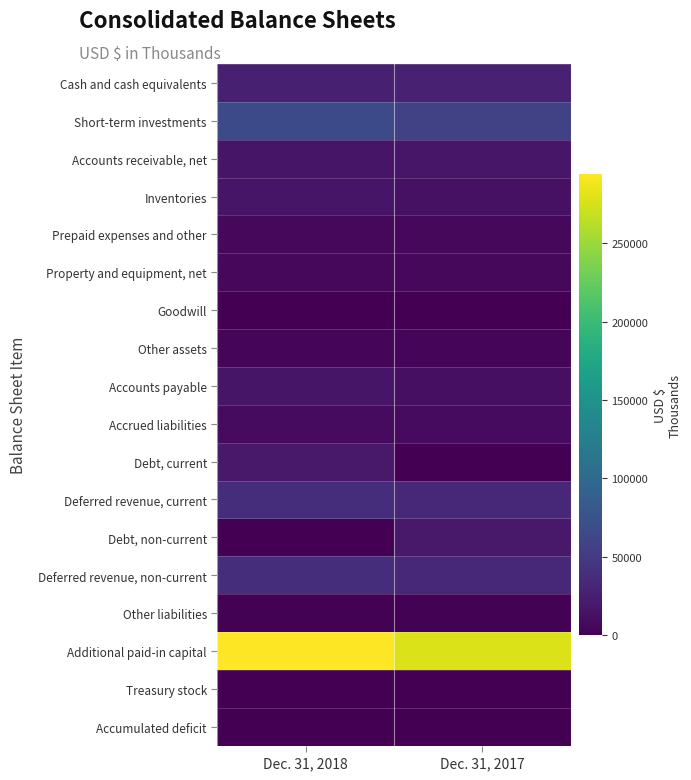

Reading left to right, list all the values displayed in this chart.

Cash and cash equivalents: Dec. 31, 2018=26049	Dec. 31, 2017=27249
Short-term investments: Dec. 31, 2018=66052	Dec. 31, 2017=57675
Accounts receivable, net: Dec. 31, 2018=16185	Dec. 31, 2017=17662
Inventories: Dec. 31, 2018=16117	Dec. 31, 2017=13495
Prepaid expenses and other: Dec. 31, 2018=6399	Dec. 31, 2017=6396
Property and equipment, net: Dec. 31, 2018=5947	Dec. 31, 2017=6381
Goodwill: Dec. 31, 2018=513	Dec. 31, 2017=513
Other assets: Dec. 31, 2018=4255	Dec. 31, 2017=4900
Accounts payable: Dec. 31, 2018=16129	Dec. 31, 2017=11946
Accrued liabilities: Dec. 31, 2018=8937	Dec. 31, 2017=8602
Debt, current: Dec. 31, 2018=20000	Dec. 31, 2017=0
Deferred revenue, current: Dec. 31, 2018=38786	Dec. 31, 2017=33279
Debt, non-current: Dec. 31, 2018=0	Dec. 31, 2017=20000
Deferred revenue, non-current: Dec. 31, 2018=38475	Dec. 31, 2017=33761
Other liabilities: Dec. 31, 2018=1582	Dec. 31, 2017=1769
Additional paid-in capital: Dec. 31, 2018=293910	Dec. 31, 2017=278528
Treasury stock: Dec. 31, 2018=0	Dec. 31, 2017=0
Accumulated deficit: Dec. 31, 2018=0	Dec. 31, 2017=0